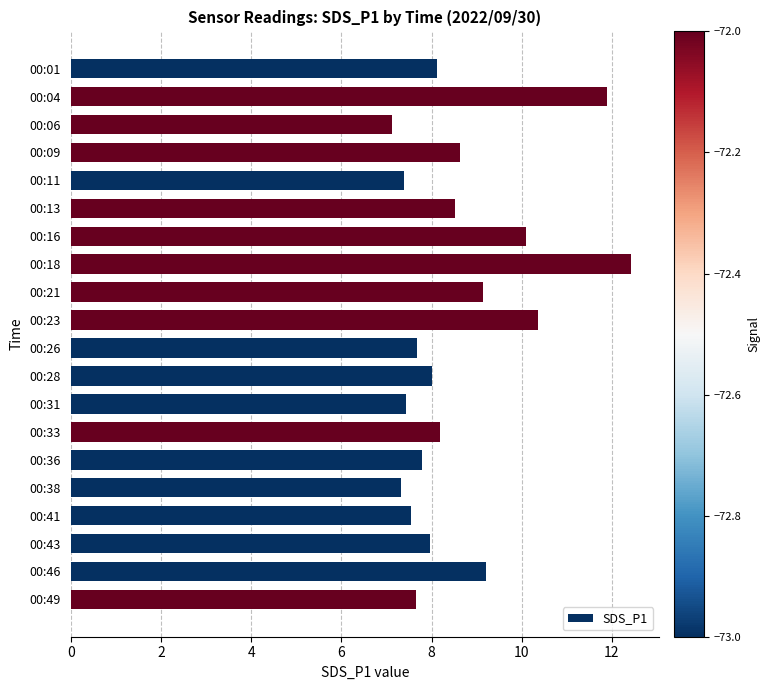

What is the smallest value displayed?

7.1